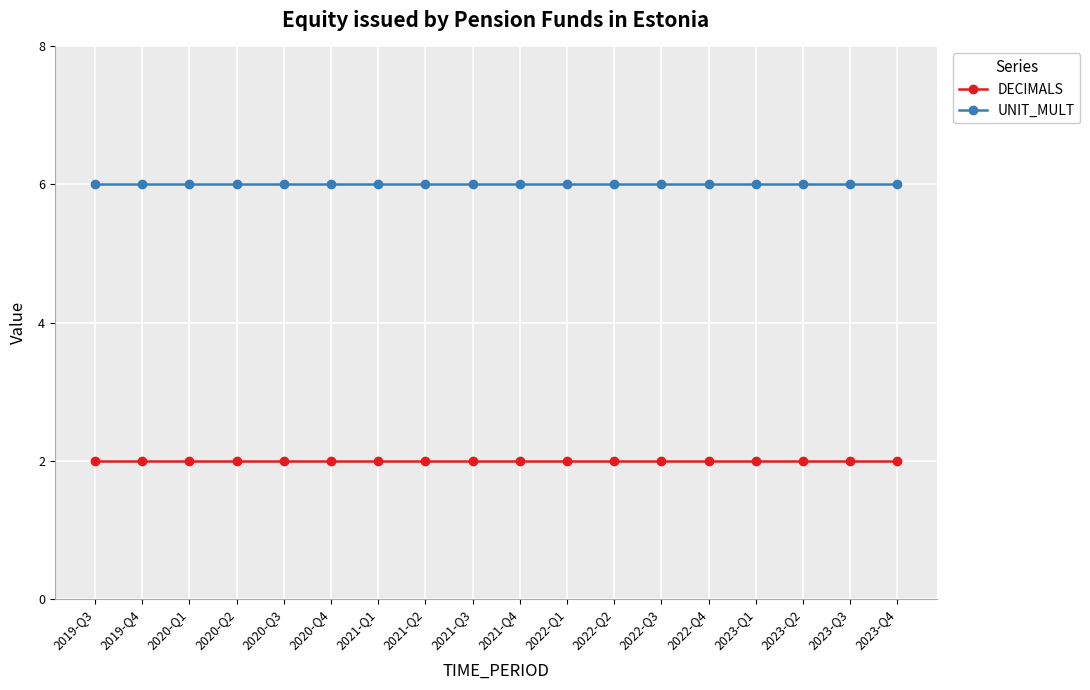

How many lines are shown in the chart?

2